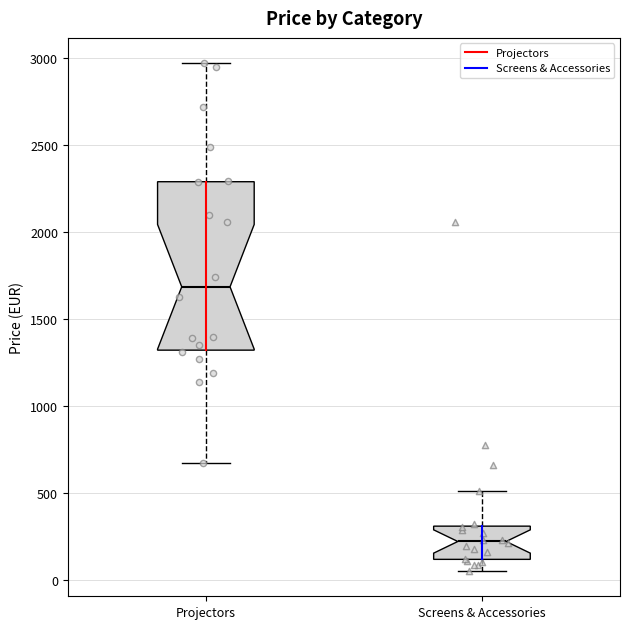

Reading left to right, read every box against the y-axis: the position of its median line, the range the box covers, and the ends of its whiskers. The values are not printed on the chart, so give them approximately, as read against the axis.

Projectors: median 1700, box 1300 to 2300, whiskers 650 to 2950
Screens & Accessories: median 200, box 100 to 300, whiskers 50 to 500